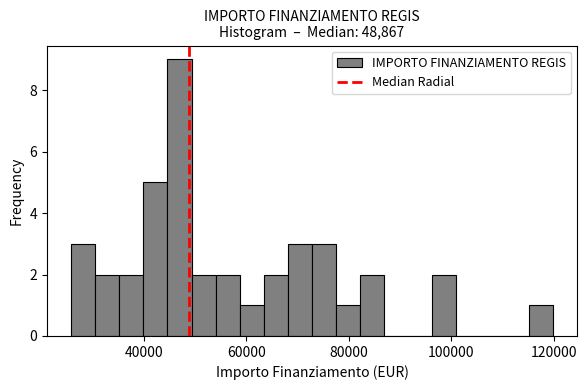

Around what value on the x-axis is the tallest bar? Give the approximate position of its centre, as read against the axis.

46000